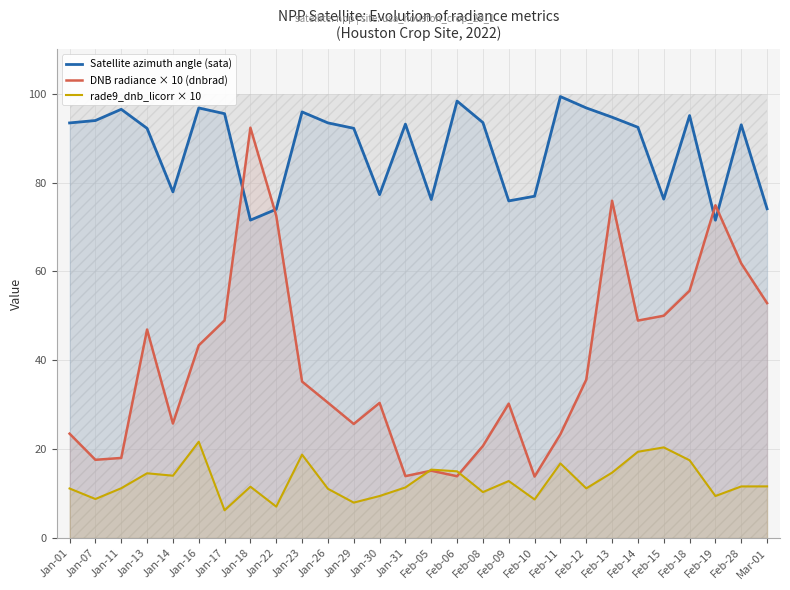

How many distinct data groups are displayed?

3